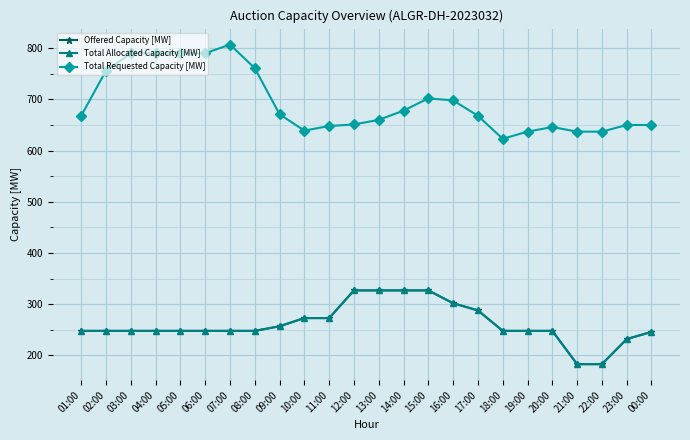

True or false: Offered Capacity [MW] and Total Requested Capacity [MW] intersect in this chart.

False